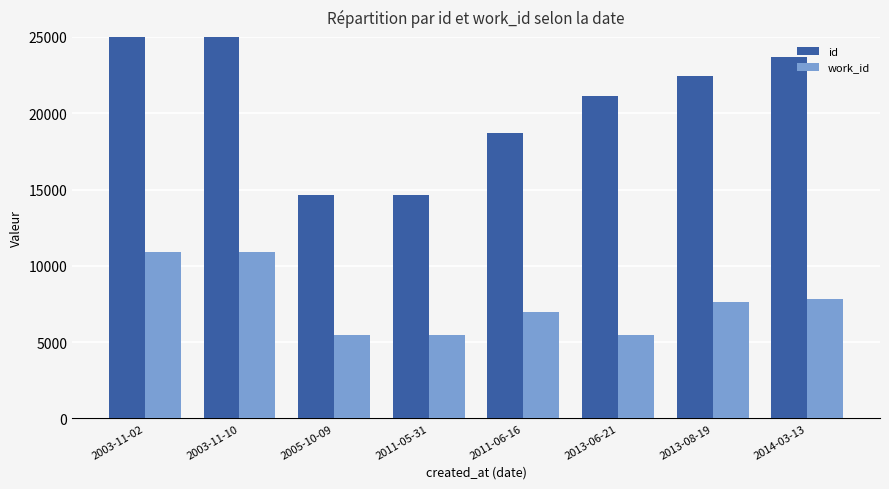

Count the number of data series in this chart.

2